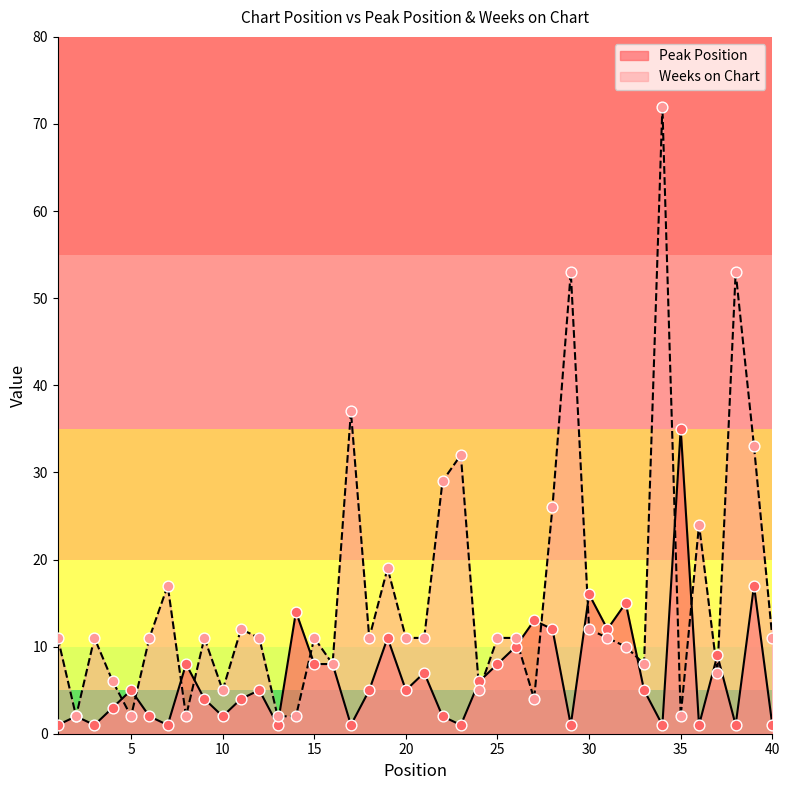

What is the total value across all series at 22?

31